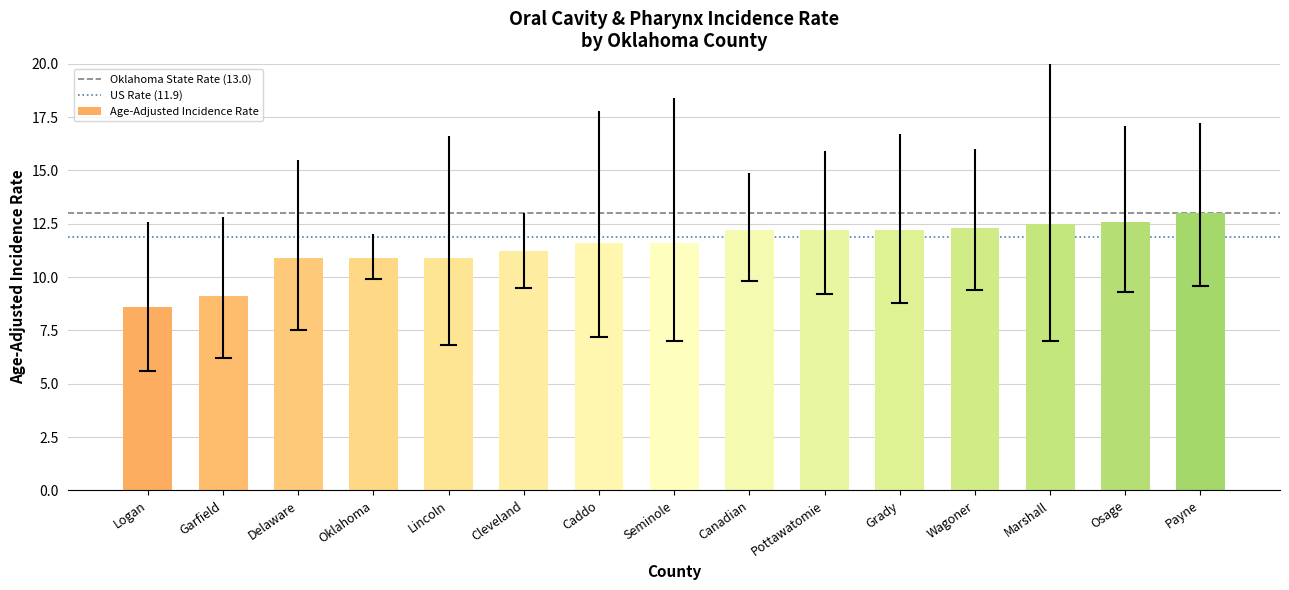

Which label corresponds to the largest value in the chart?

Payne